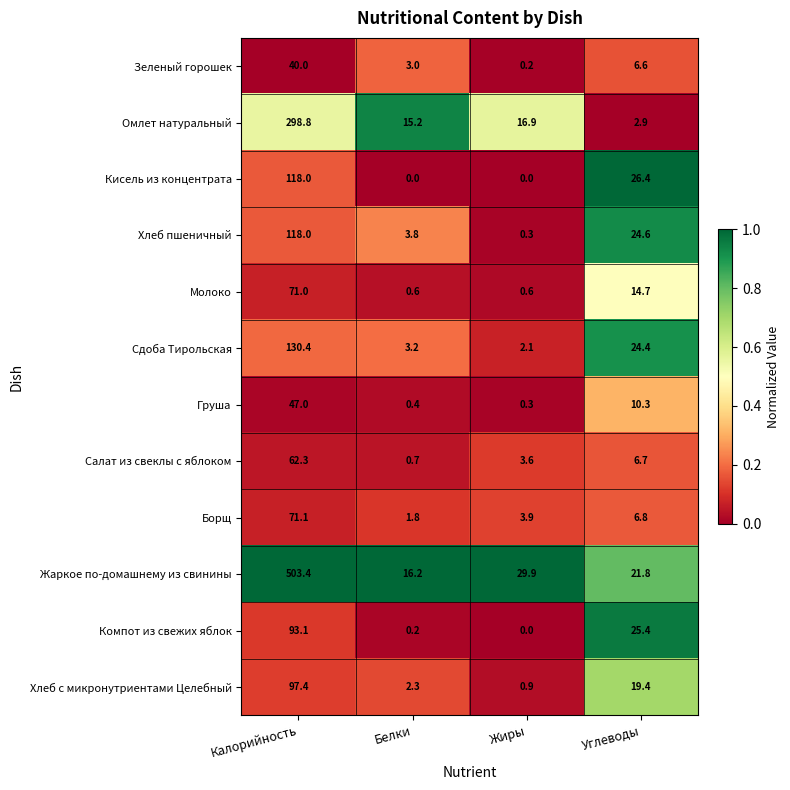

Rank the categories by Жаркое по-домашнему из свинины value from highest to lowest.

Калорийность, Жиры, Углеводы, Белки